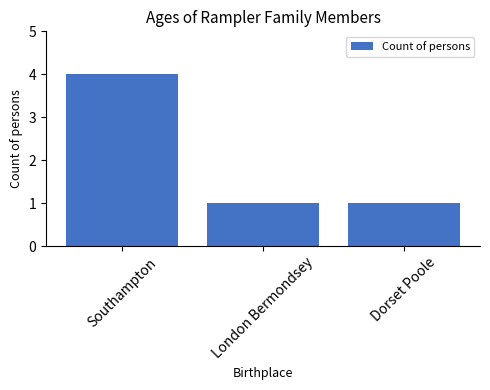

What is the label of the 2nd bar from the left?

London Bermondsey